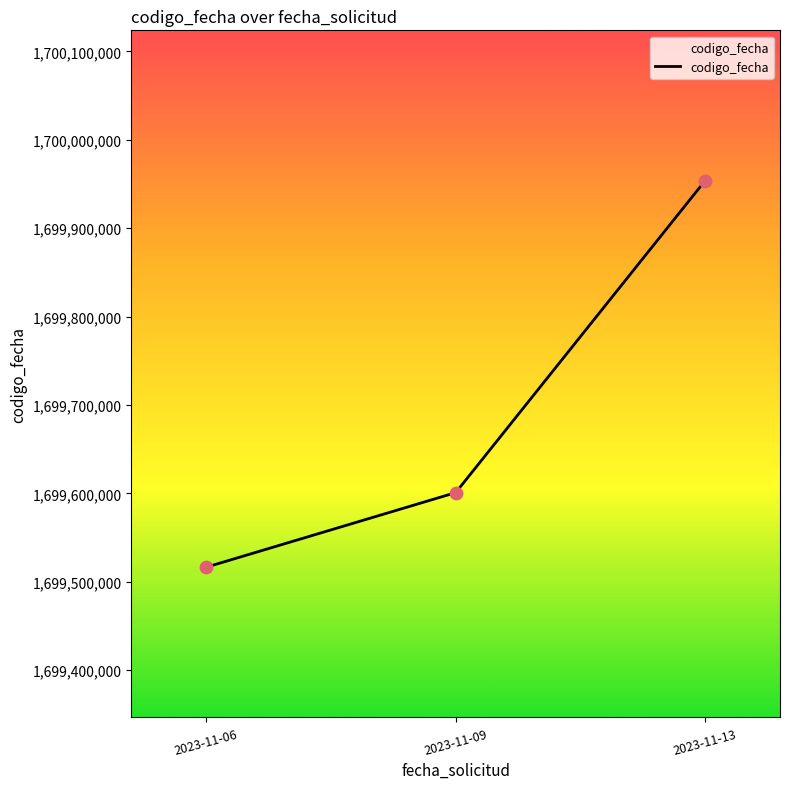

What is the change in value from 2023-11-06 to 2023-11-09?

+84362